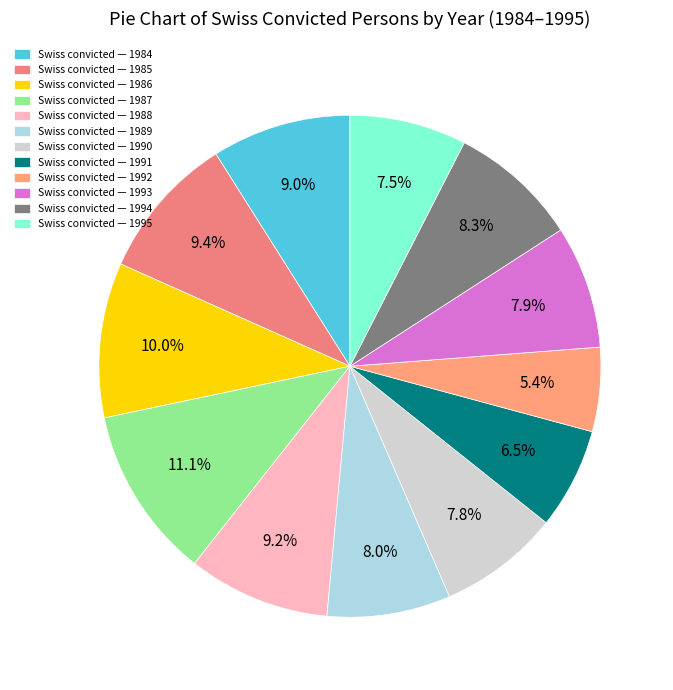

How many segments does this pie chart have?

12